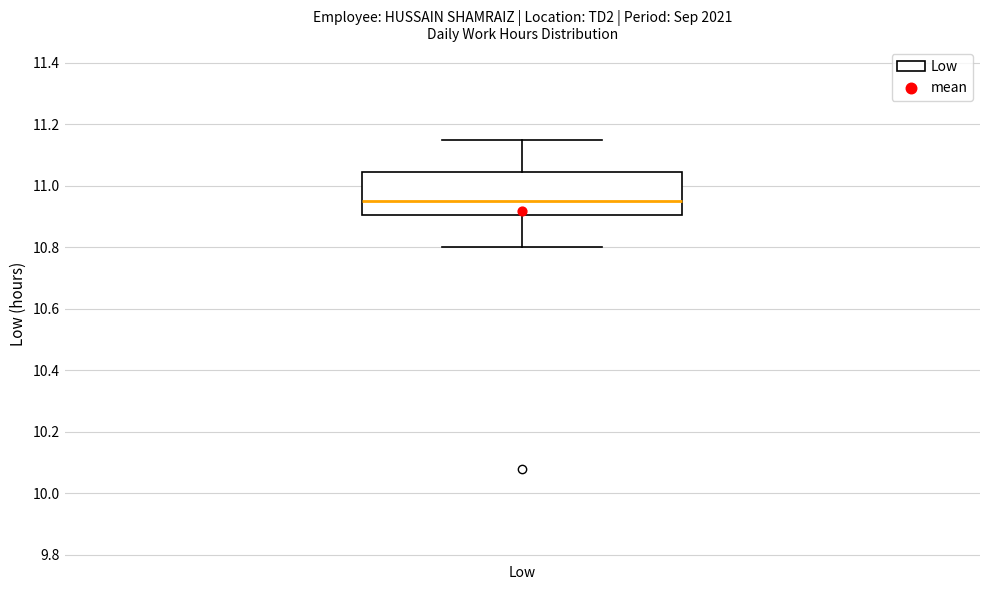

Read this box plot against the y-axis: the position of the median line, the range covered by the box, and the ends of both whiskers. The values are not printed on the chart, so give them approximately, as read against the axis.

median 10.96, box 10.90 to 11.04, whiskers 10.80 to 11.16